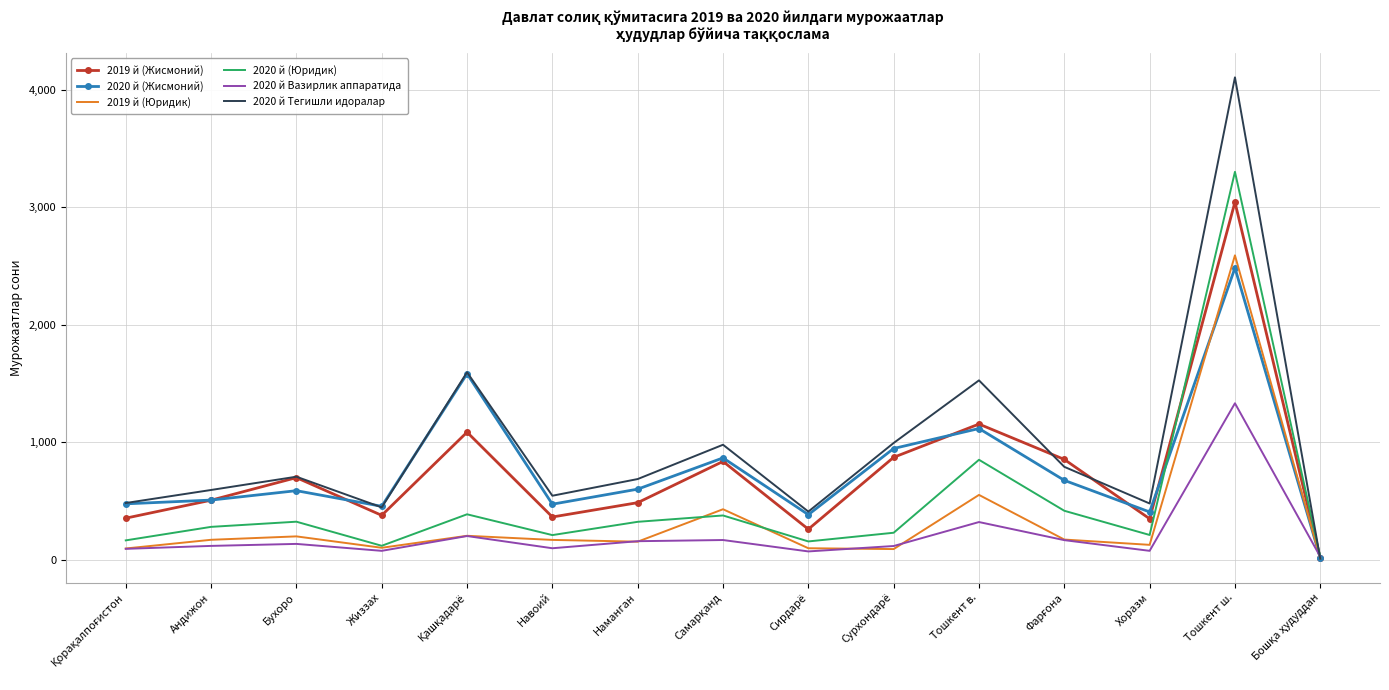

What is the difference between the highest and lowest values at Андижон?

476